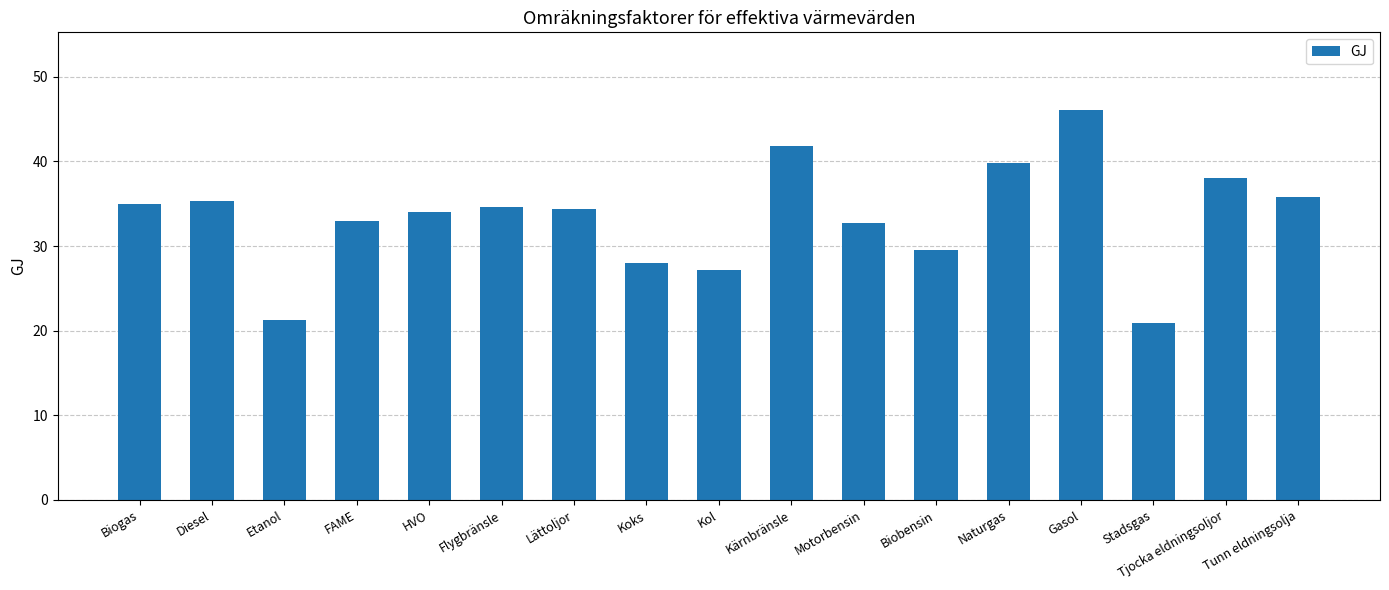

What is the sum of the values at Tunn eldningsolja and Kärnbränsle?

77.7